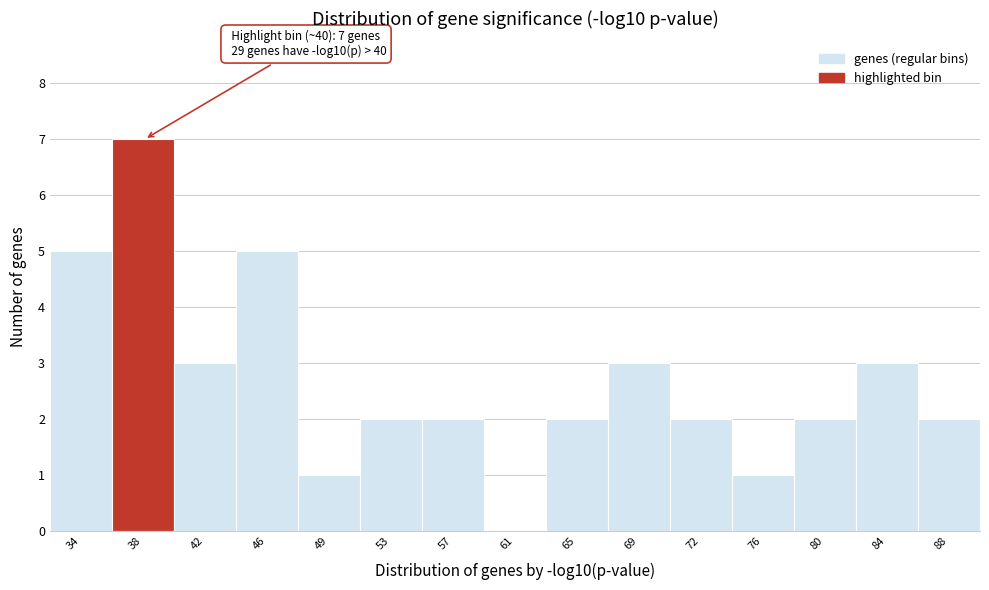

Reading right to left, what are all the values shown in this chart?

88=2	84=3	80=2	76=1	72=2	69=3	65=2	61=0	57=2	53=2	49=1	46=5	42=3	38=7	34=5